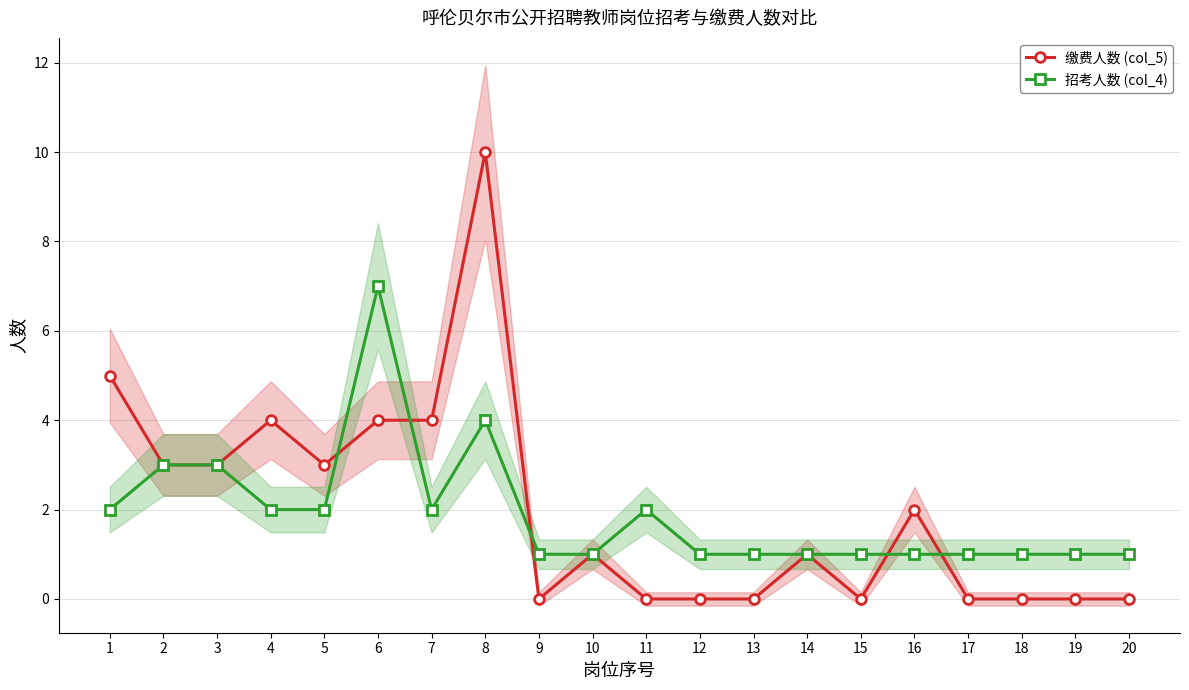

List the series in order of their overall mean, highest first.

缴费人数 (col_5), 招考人数 (col_4)